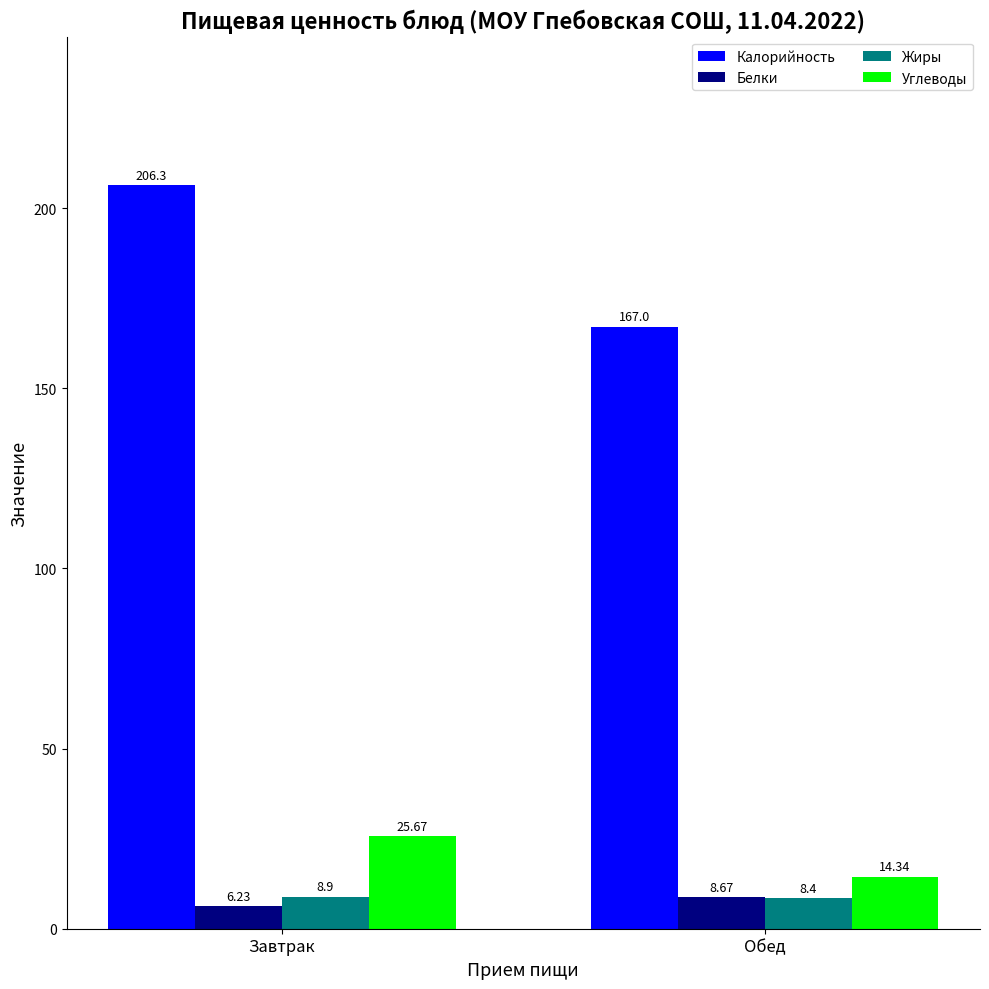

Which category has the highest value in the Белки series?

Обед